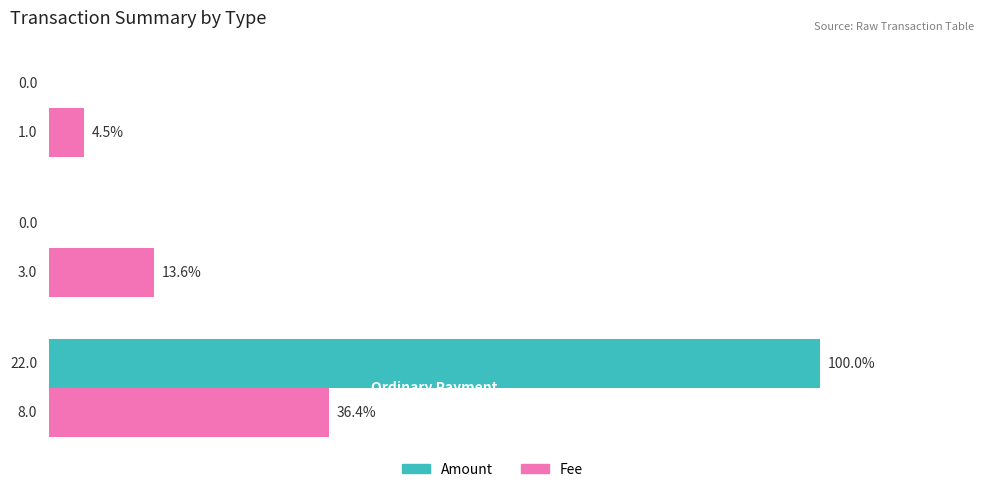

What are all the series names shown in the legend?

Amount, Fee